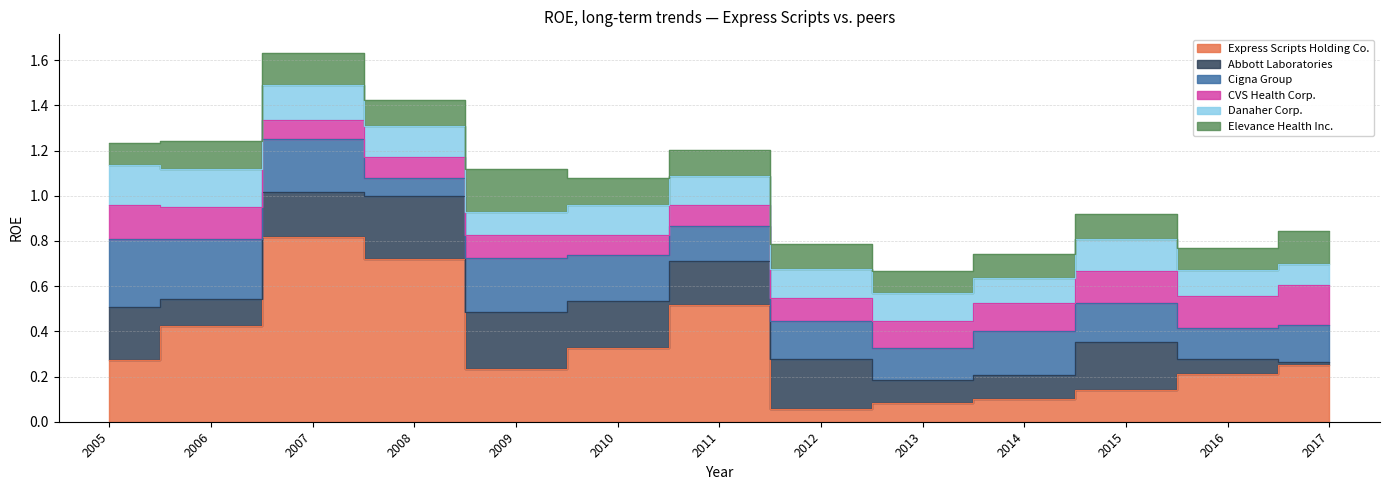

What is the label of the 7th point from the right?

2011-12-31